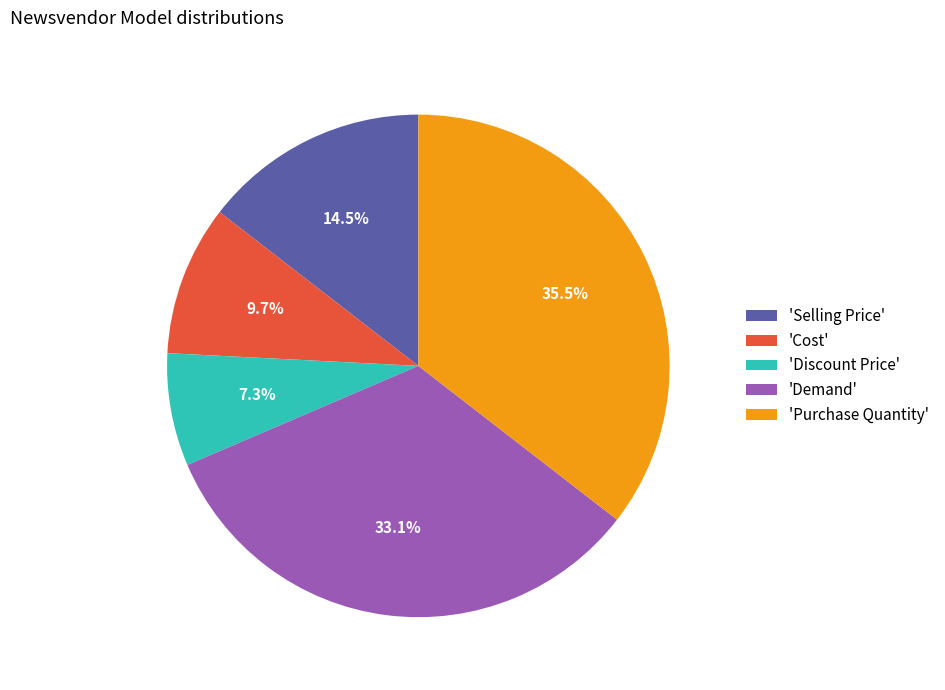

Is 'Demand' the majority of the pie?

No